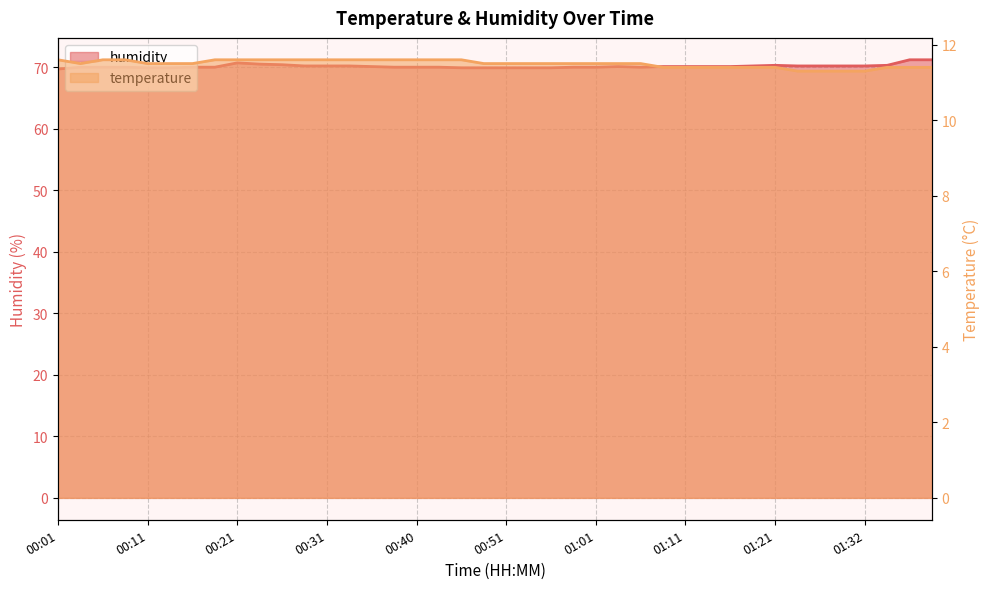

What is the label of the 12th point from the right?

01:11